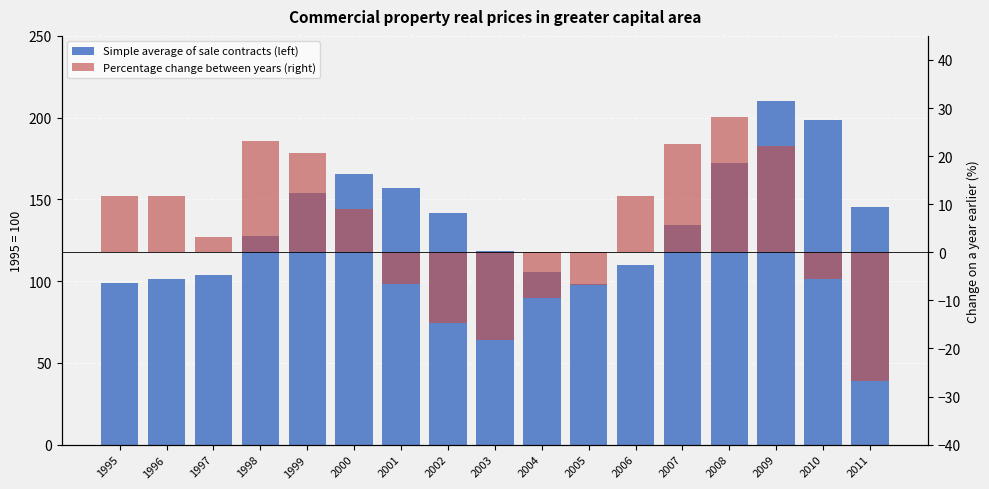

What are all the series names shown in the legend?

Simple average of sale contracts (left), Percentage change between years (right)